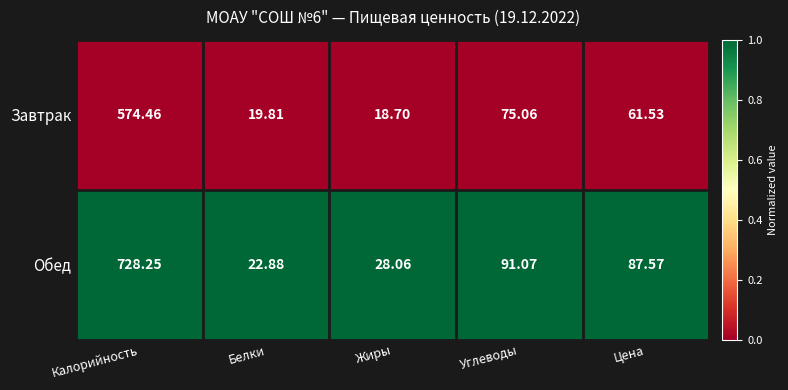

At which category is the sum across all series the highest?

Калорийность